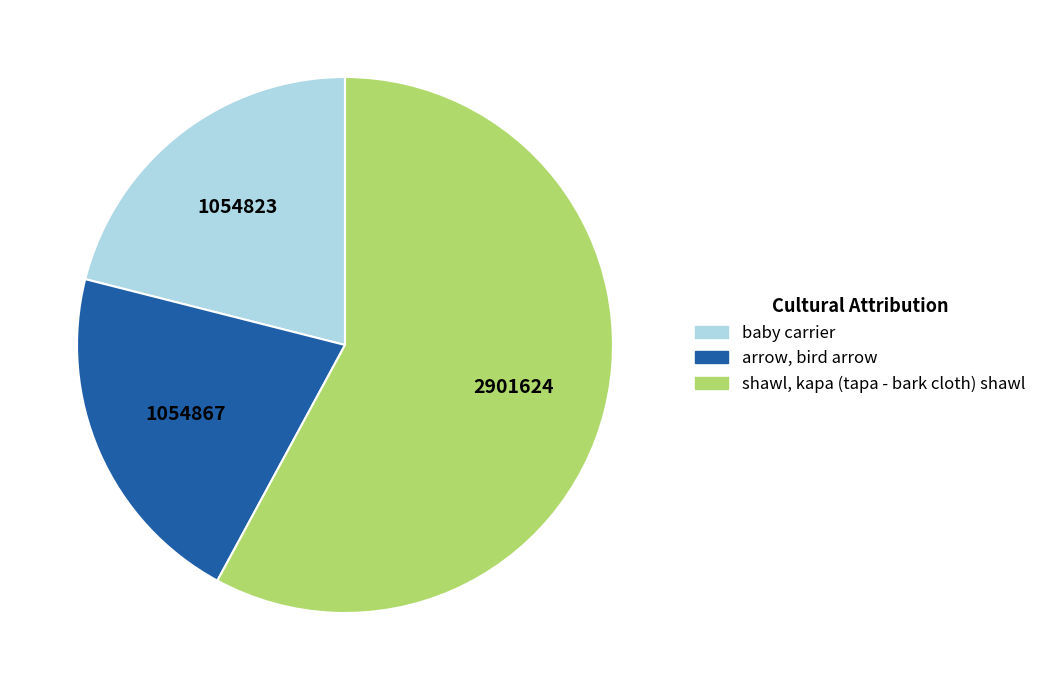

The baby carrier slice represents 21% of the pie. True or false?

True